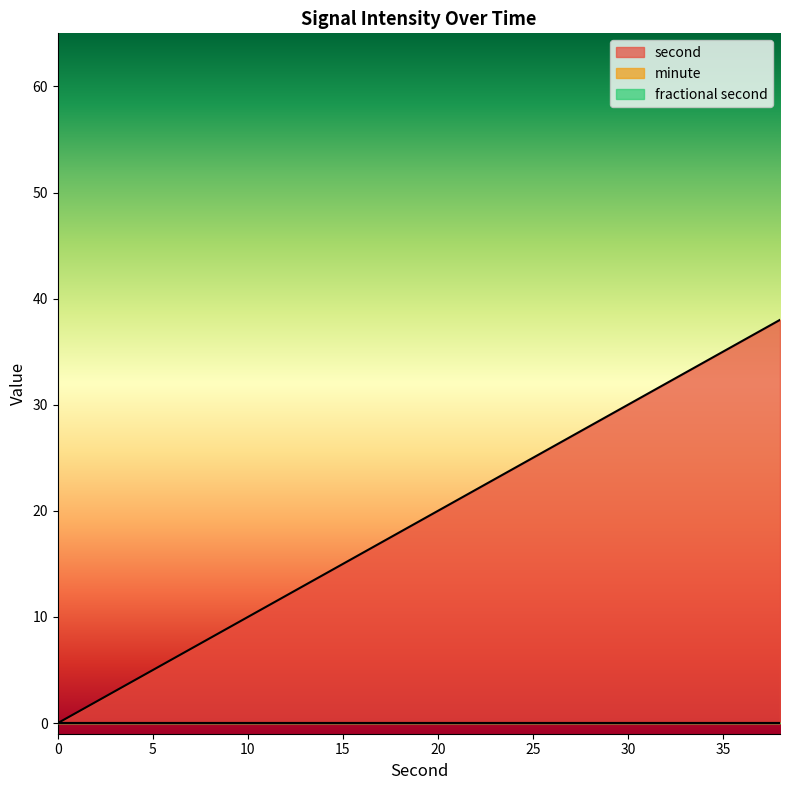

What are all the series names shown in the legend?

second, minute, fractional second